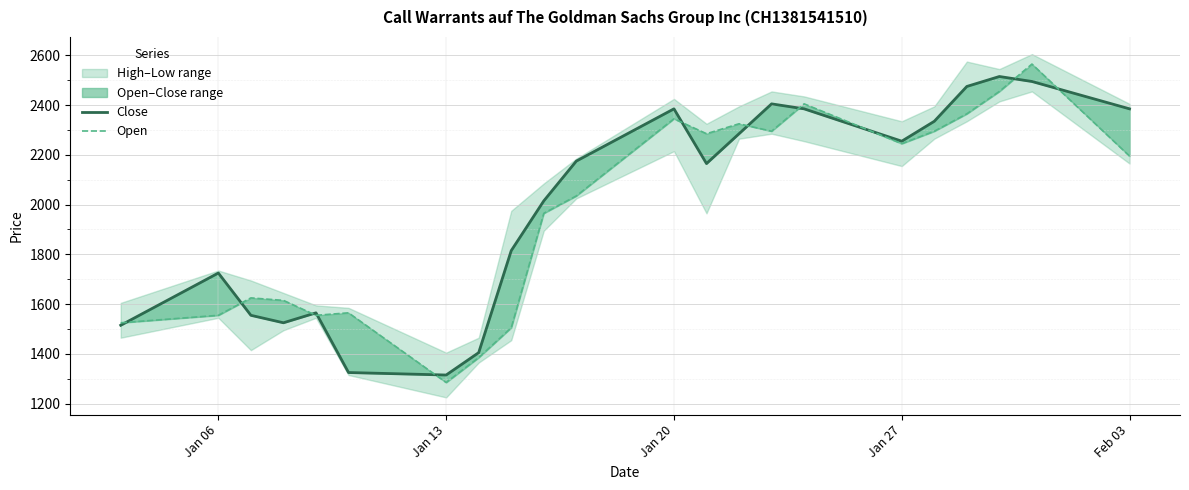

True or false: Close has more than 2 interior local peaks.

True